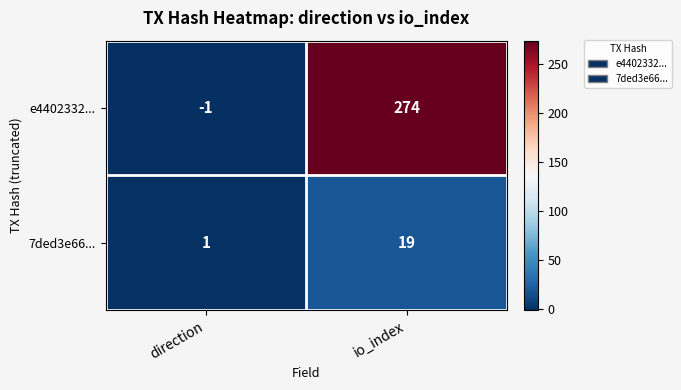

What is the greatest value displayed?

274